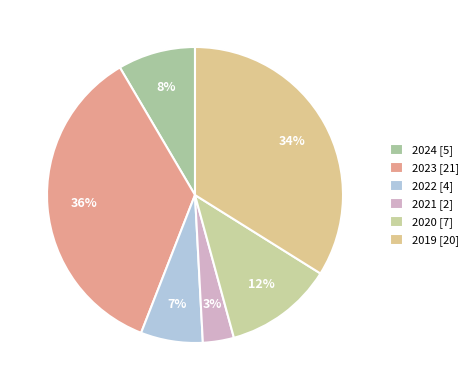

Combined, what portion of the pie is 2022 and 2021?

10.2%